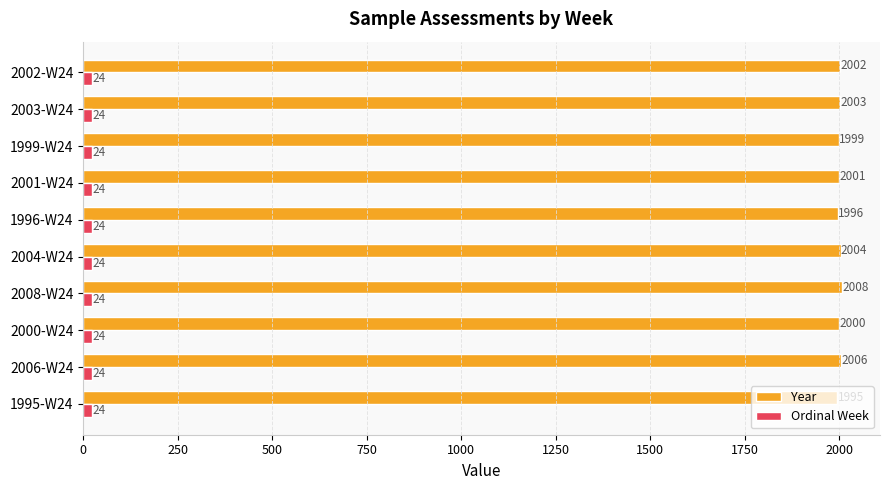

Which series has the widest spread of values?

Year